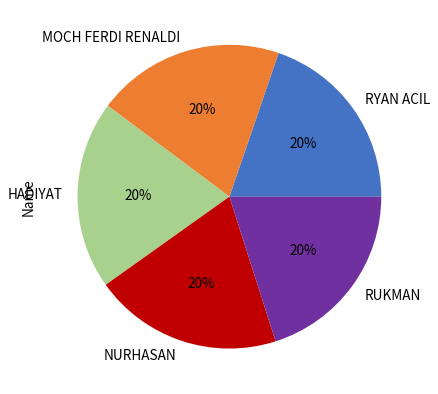

To the nearest percent, what is the average slice percentage?

20%